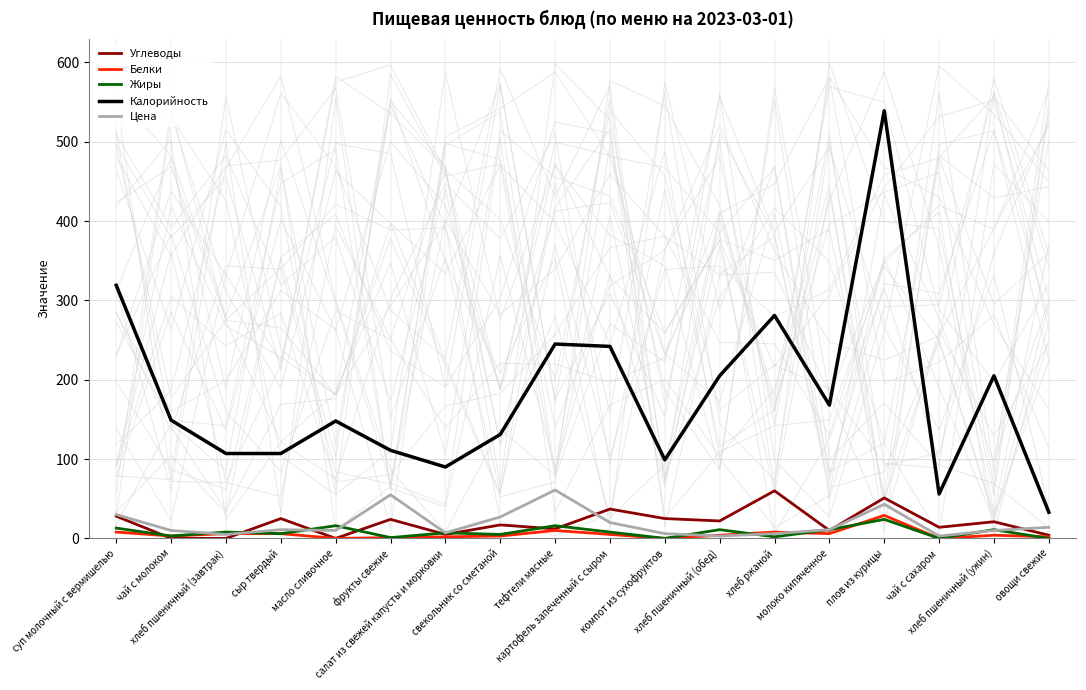

What position from the right is компот из сухофруктов?

8